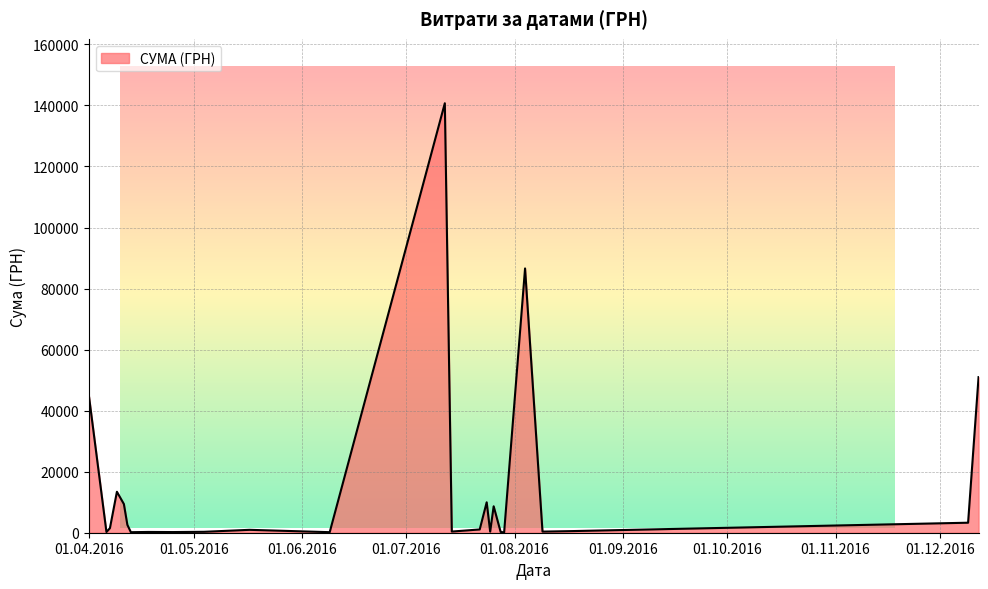

What is the maximum value shown in the chart?

140706.2